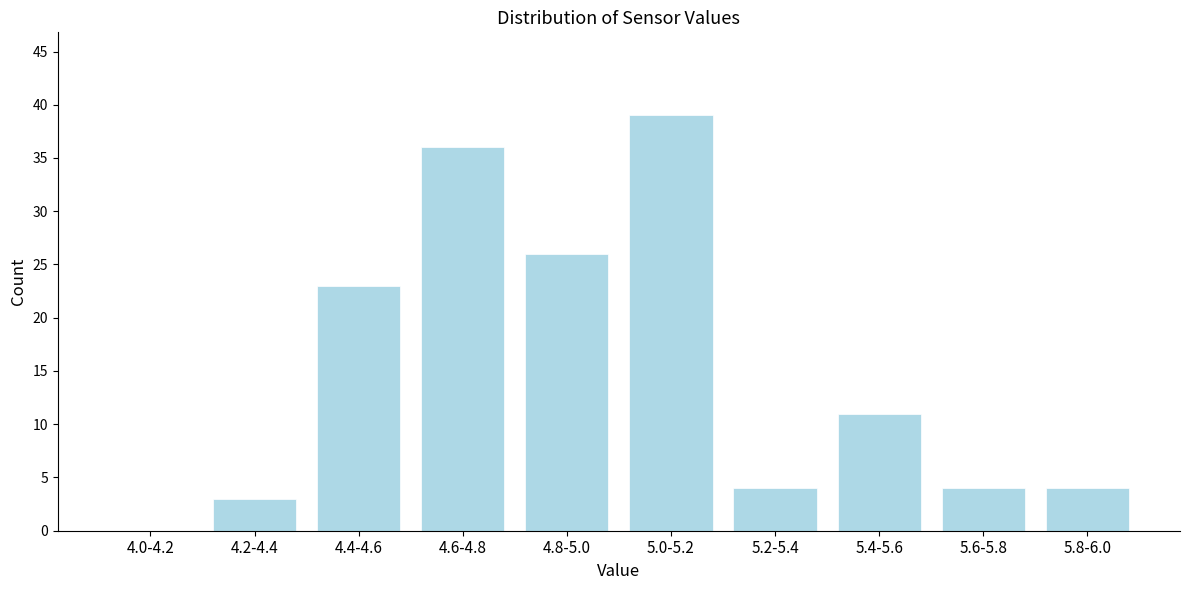

Reading left to right, what are all the values shown in this chart?

4.0-4.2=0	4.2-4.4=3	4.4-4.6=23	4.6-4.8=36	4.8-5.0=26	5.0-5.2=39	5.2-5.4=4	5.4-5.6=11	5.6-5.8=4	5.8-6.0=4